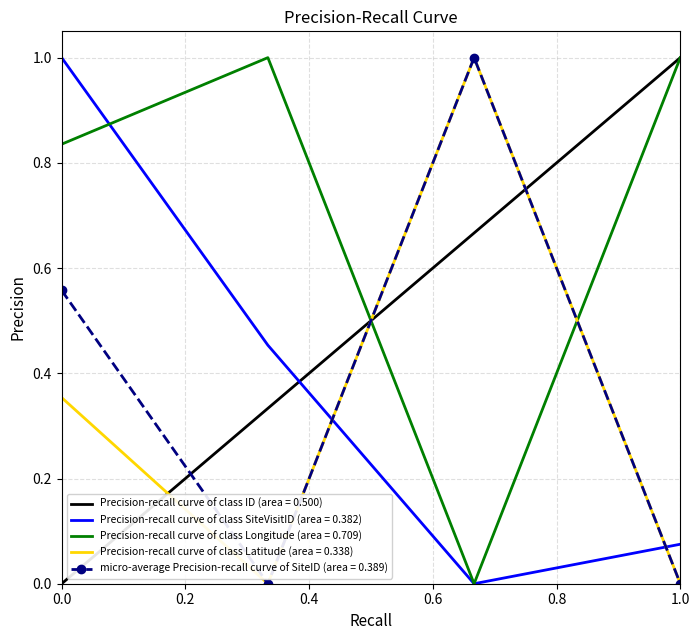

How many distinct data groups are displayed?

5